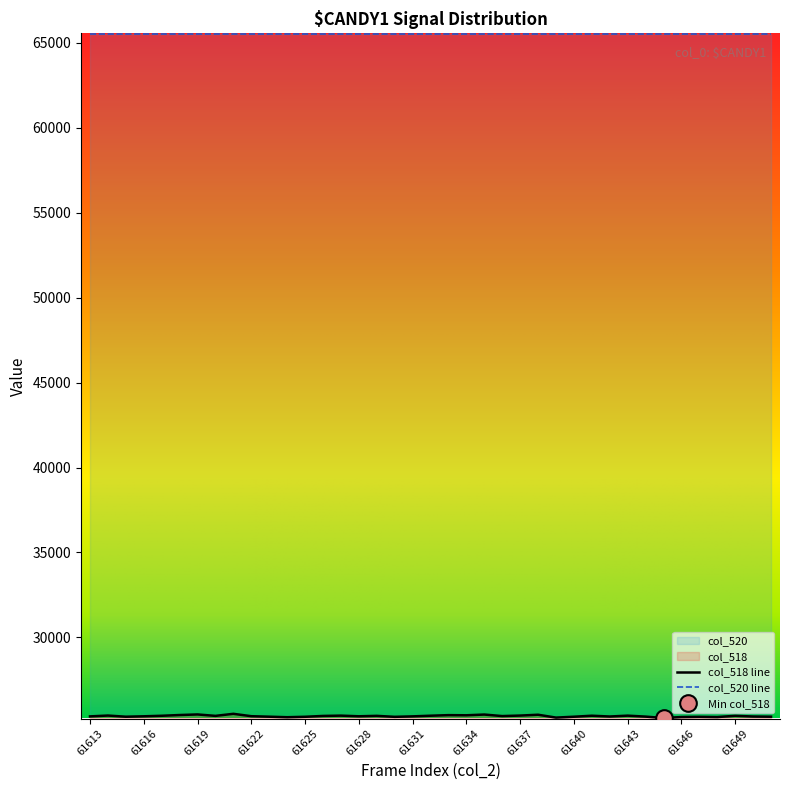

What is the value of the 7th point from the left?

25459